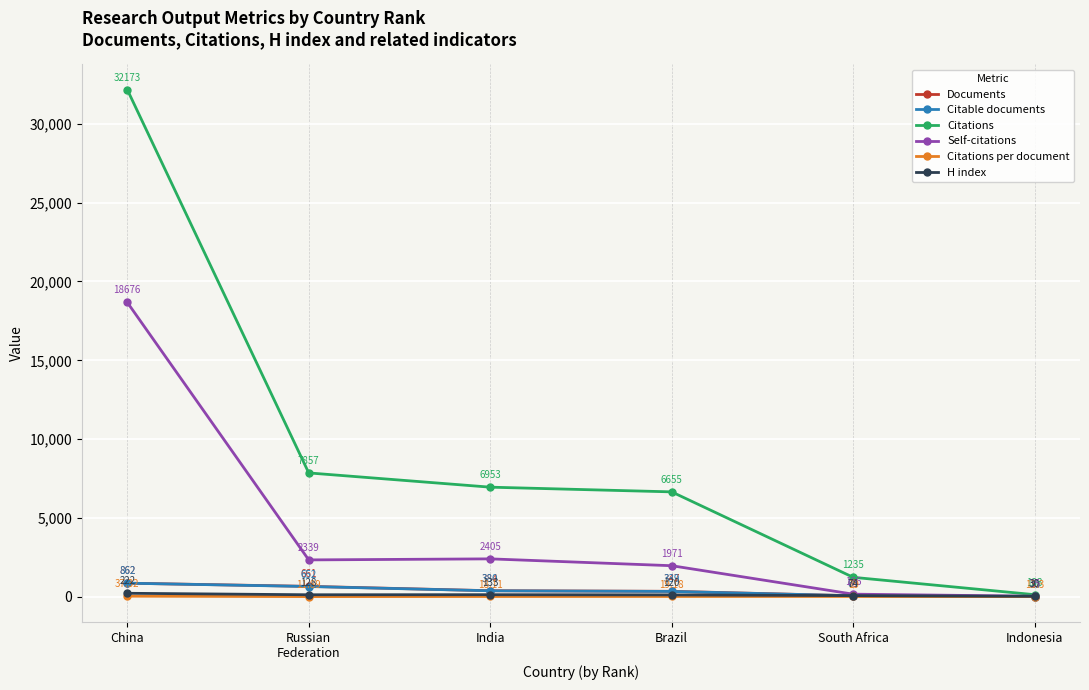

How many interior local peaks does the Citations per document series have?

1